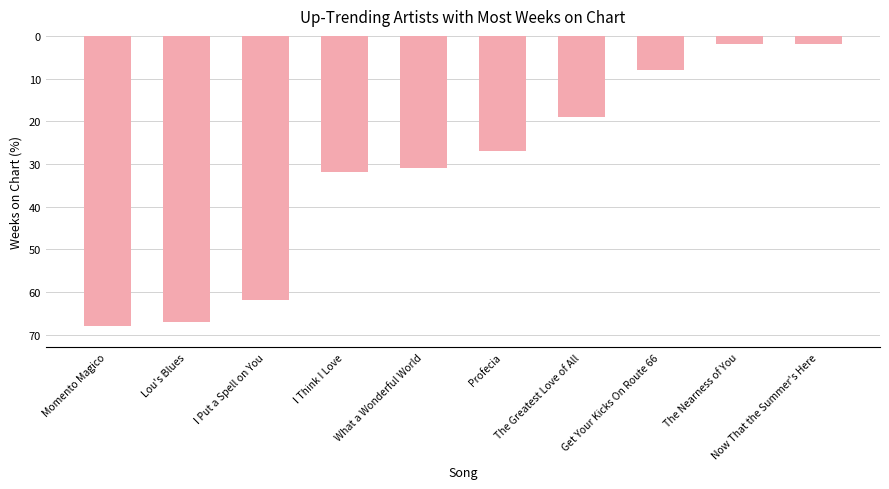

Does the chart contain any negative values?

Yes